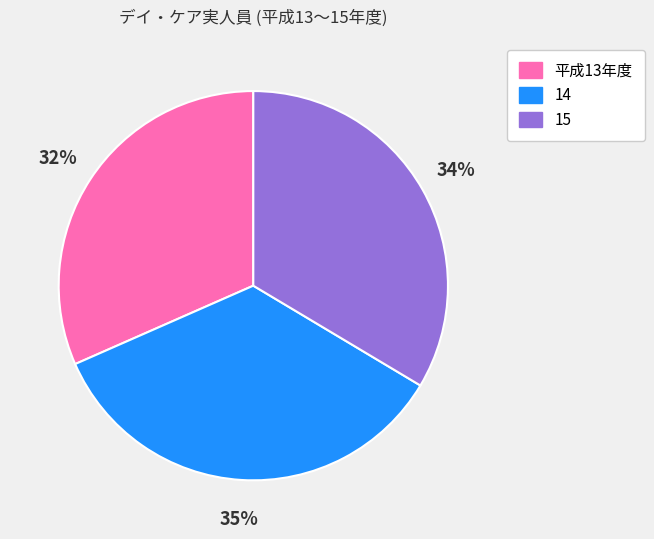

Count the number of slices in the pie.

3